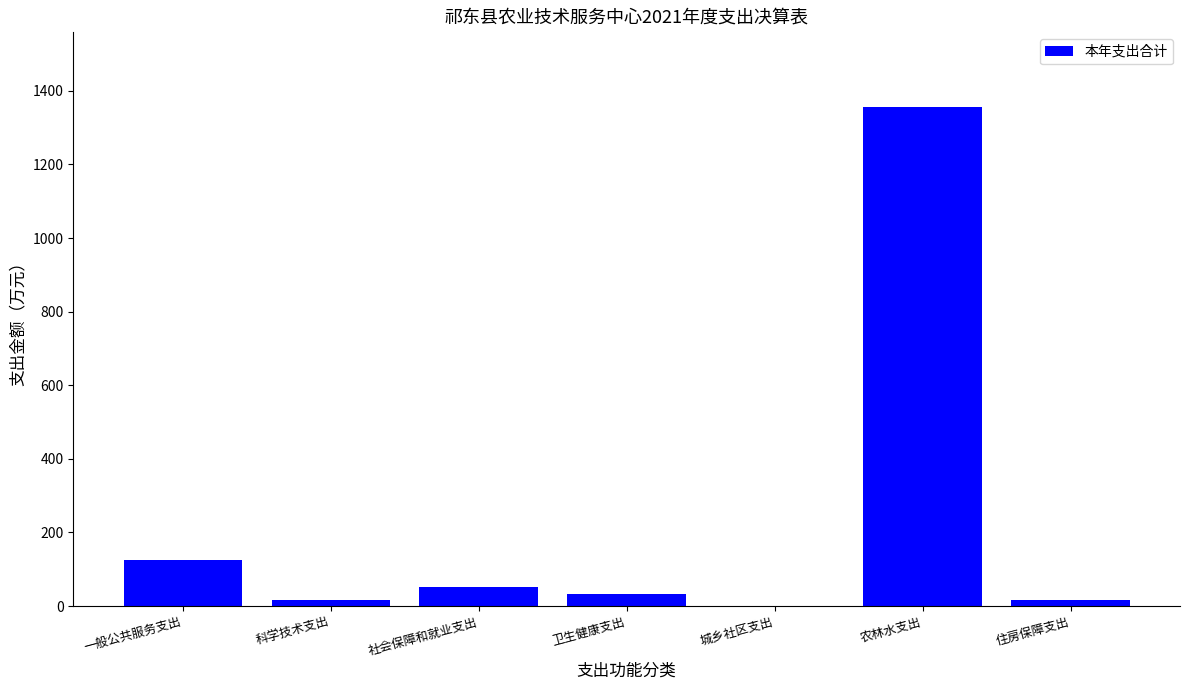

At which label does the data first exceed 33?

一般公共服务支出